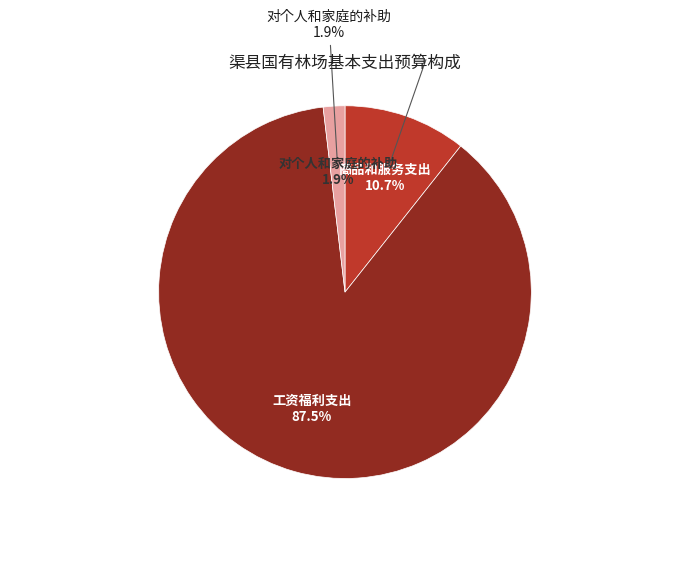

True or false: 对个人和家庭的补助 accounts for 1% of the total.

False